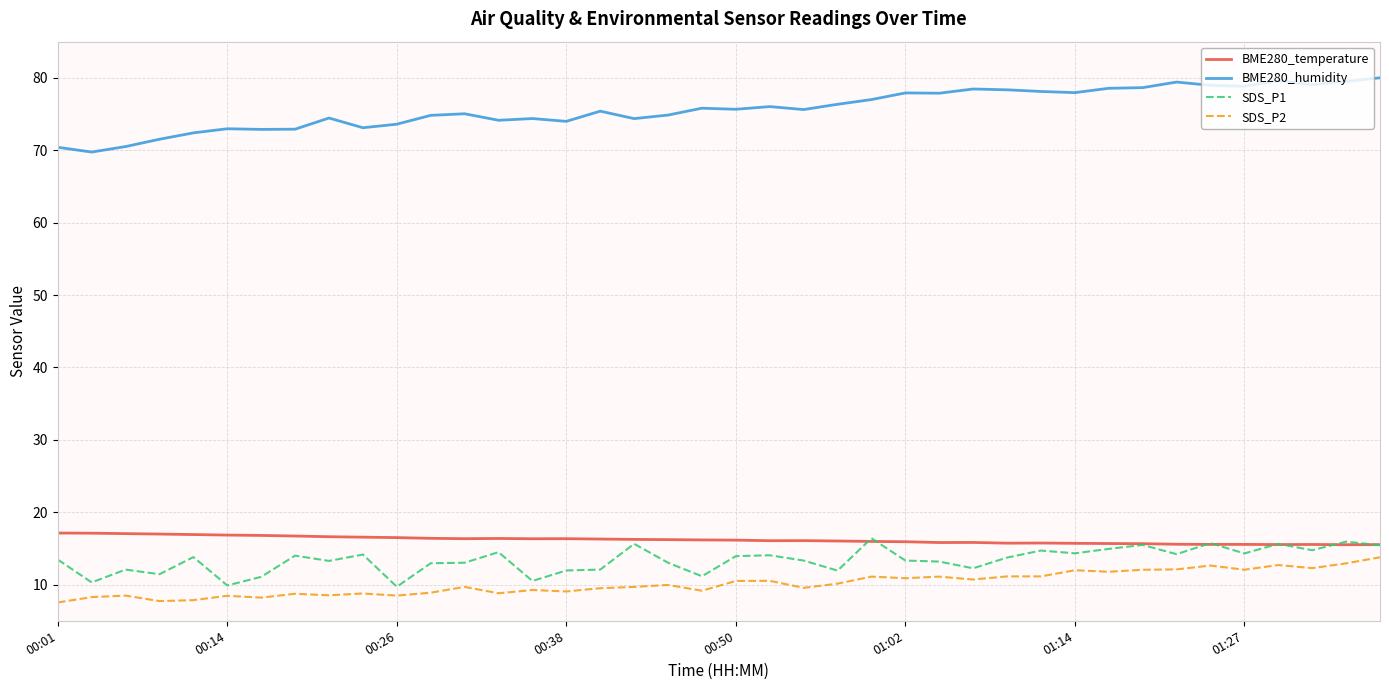

What are all the series names shown in the legend?

BME280_temperature, BME280_humidity, SDS_P1, SDS_P2